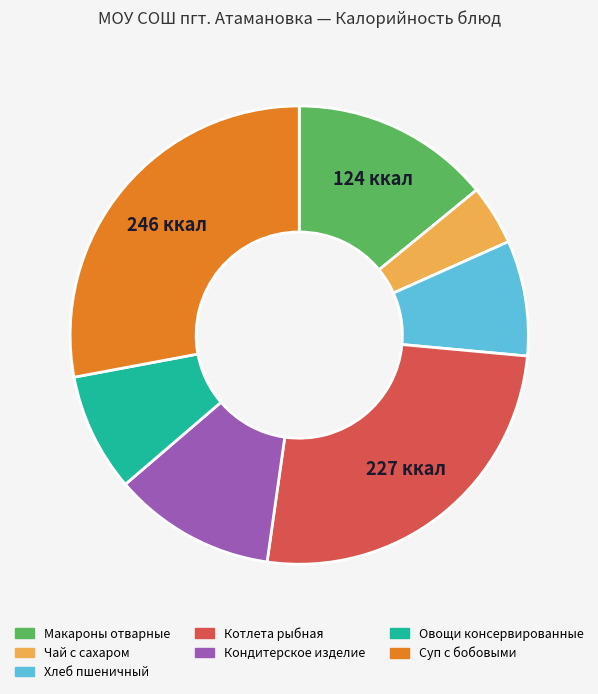

Does Макароны отварные account for over 50% of the chart?

No